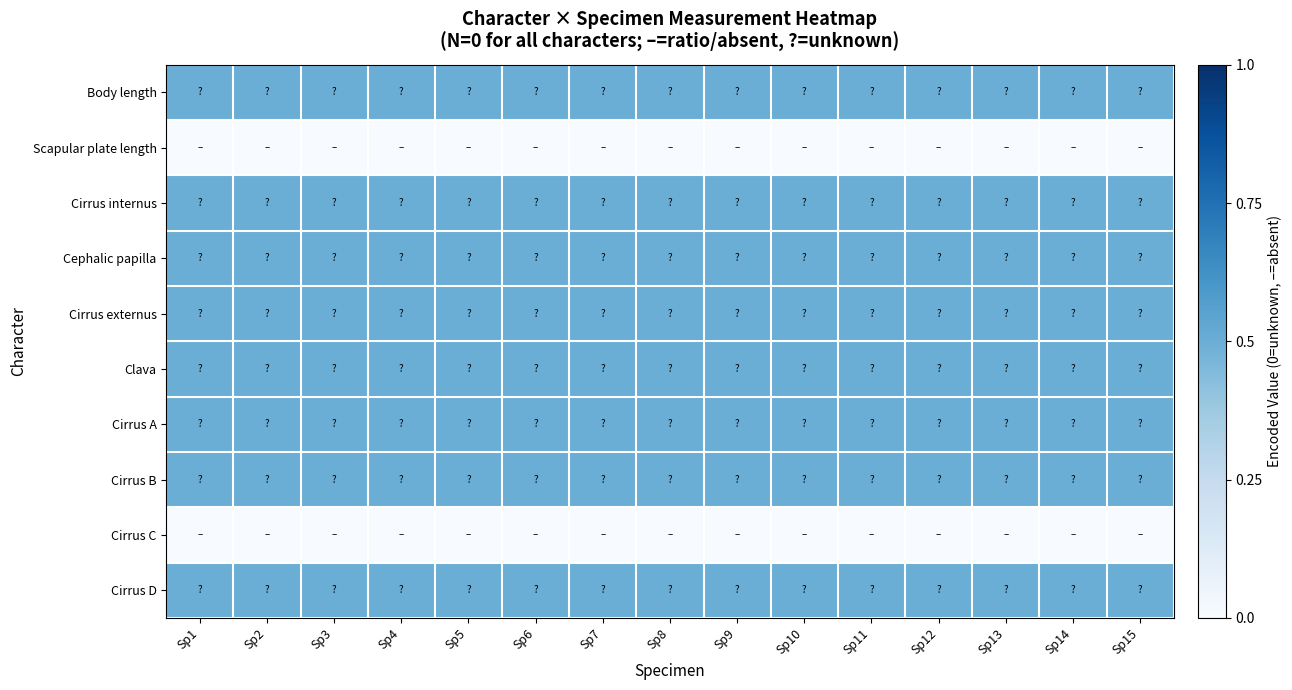

At which category is the sum across all series the highest?

Sp1